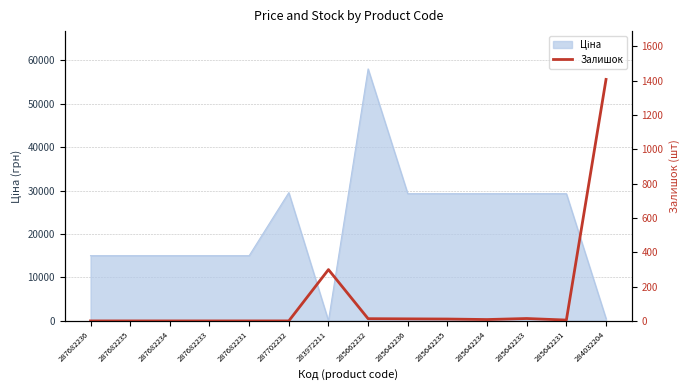

The value at 285642234 is 2. True or false?

False